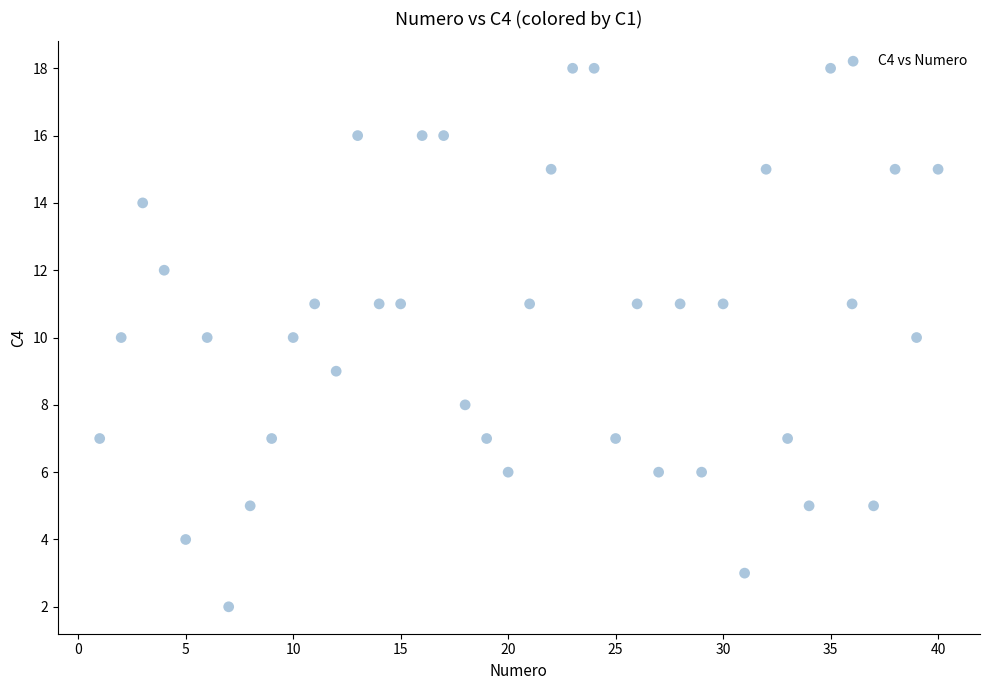

What is the range of X values (max minus min)?

39